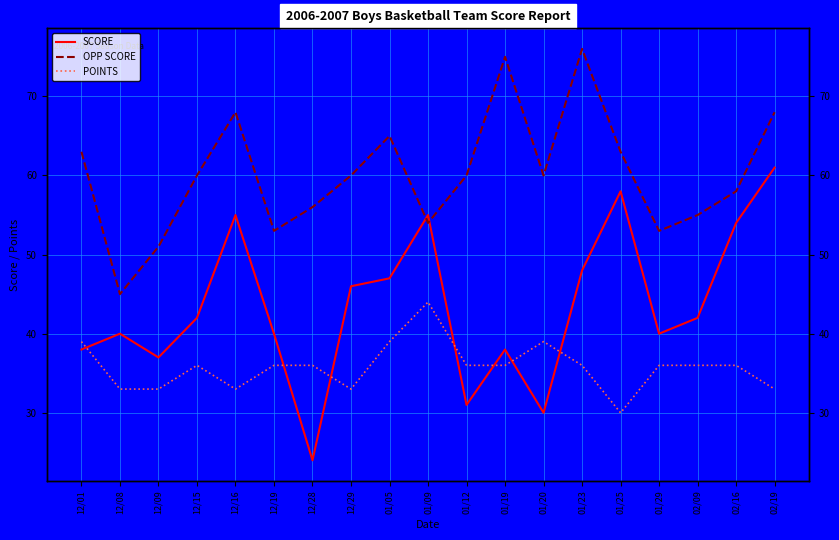

What is the difference between the maximum and minimum values in the POINTS series?

14